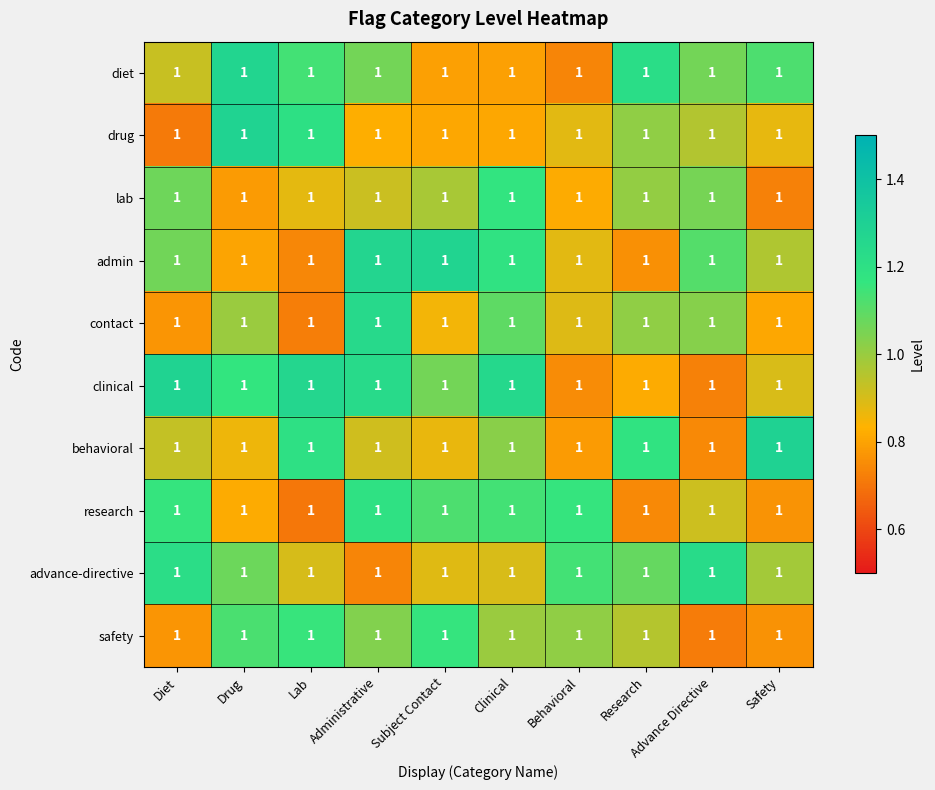

Read the lab value at Safety.

0.7